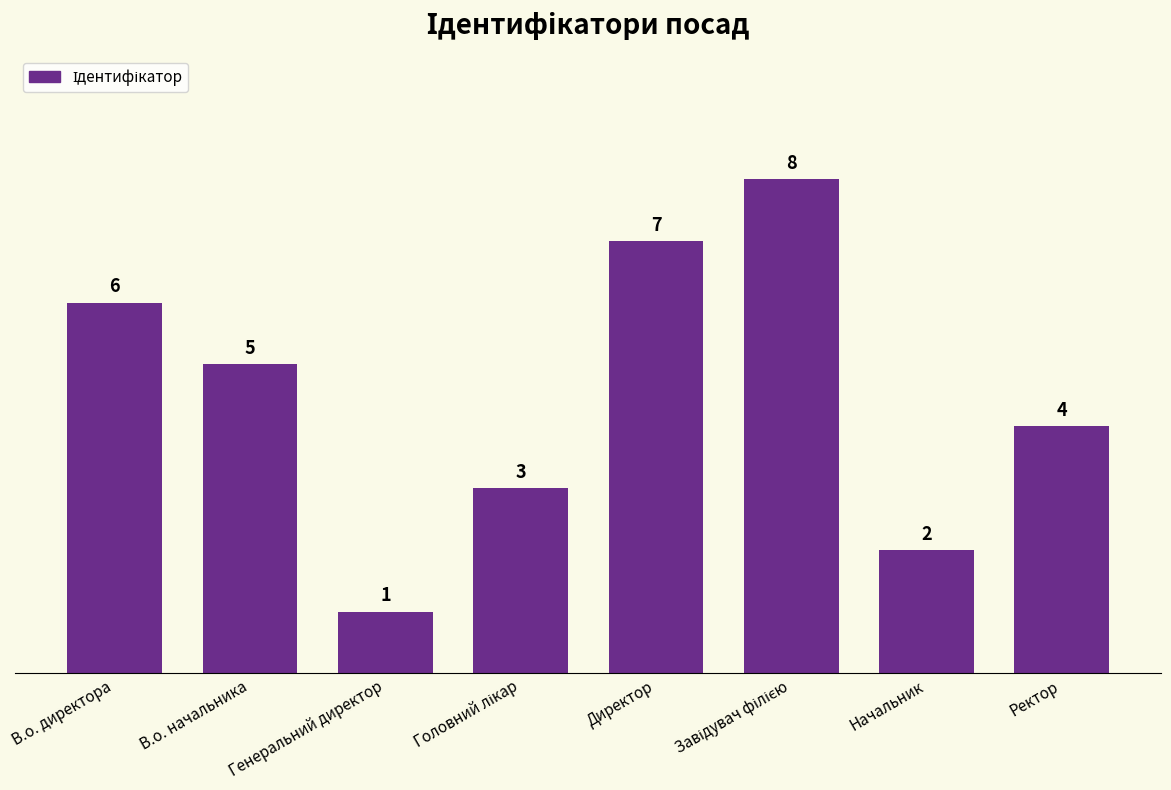

How many series are shown in this chart?

1